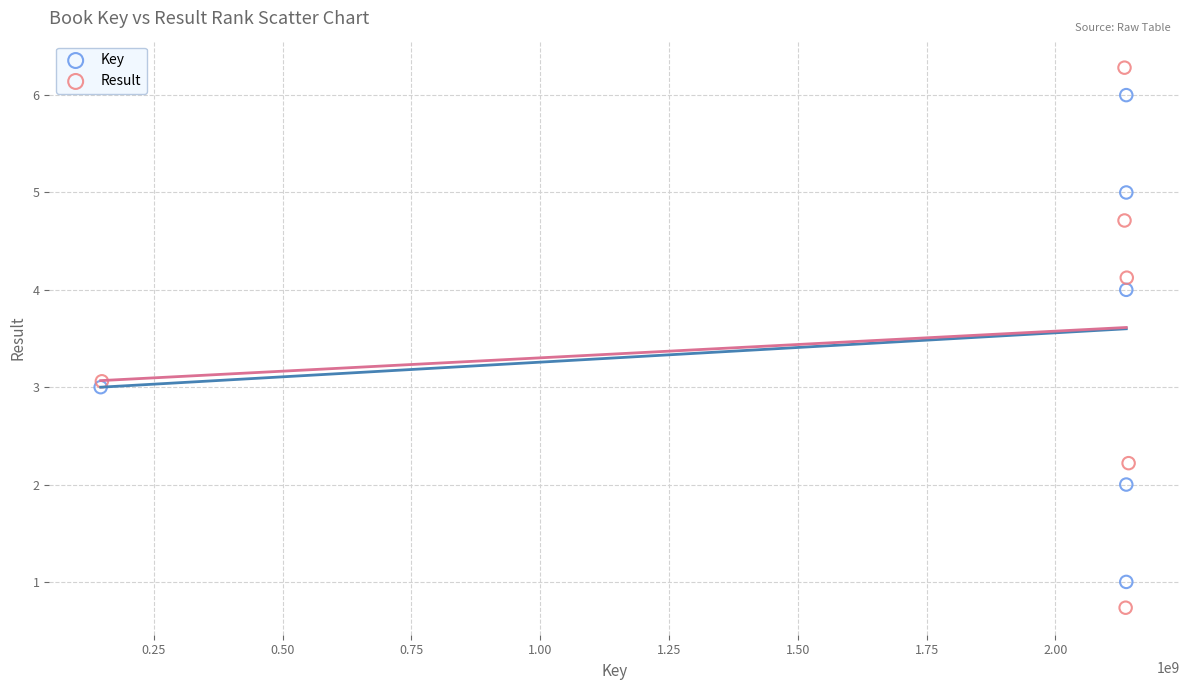

Which series reaches the maximum Y coordinate?

Result